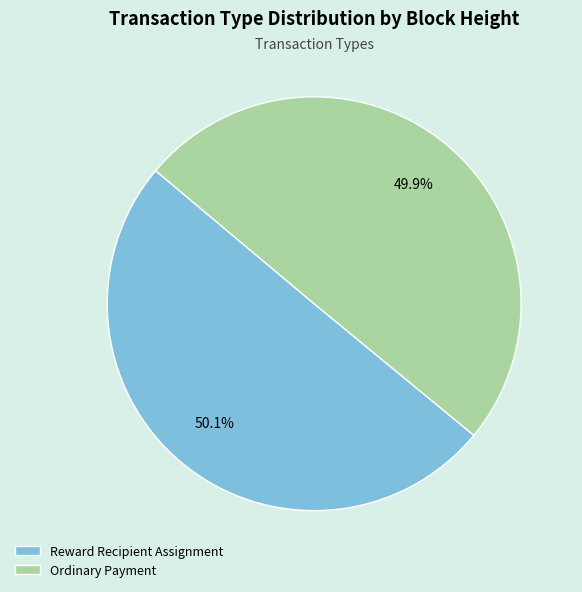

The Reward Recipient Assignment slice represents 63% of the pie. True or false?

False